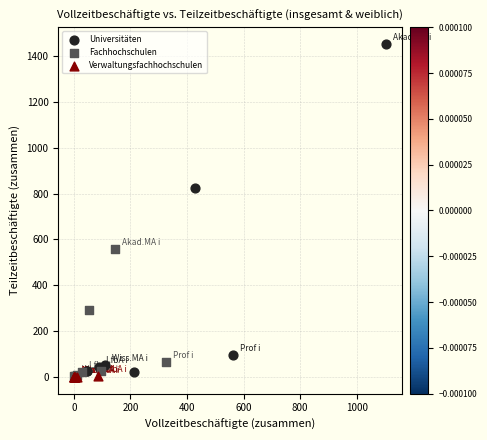

Which series has the largest Y range (max minus min)?

Universitäten